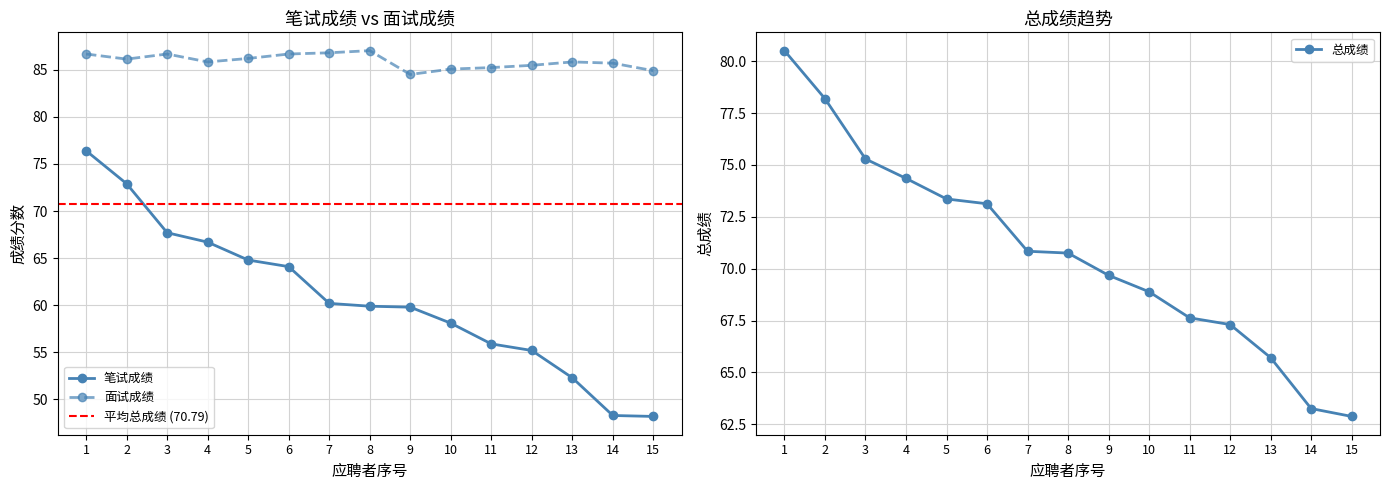

The 面试成绩 series shows 134.0 at 1. True or false?

False